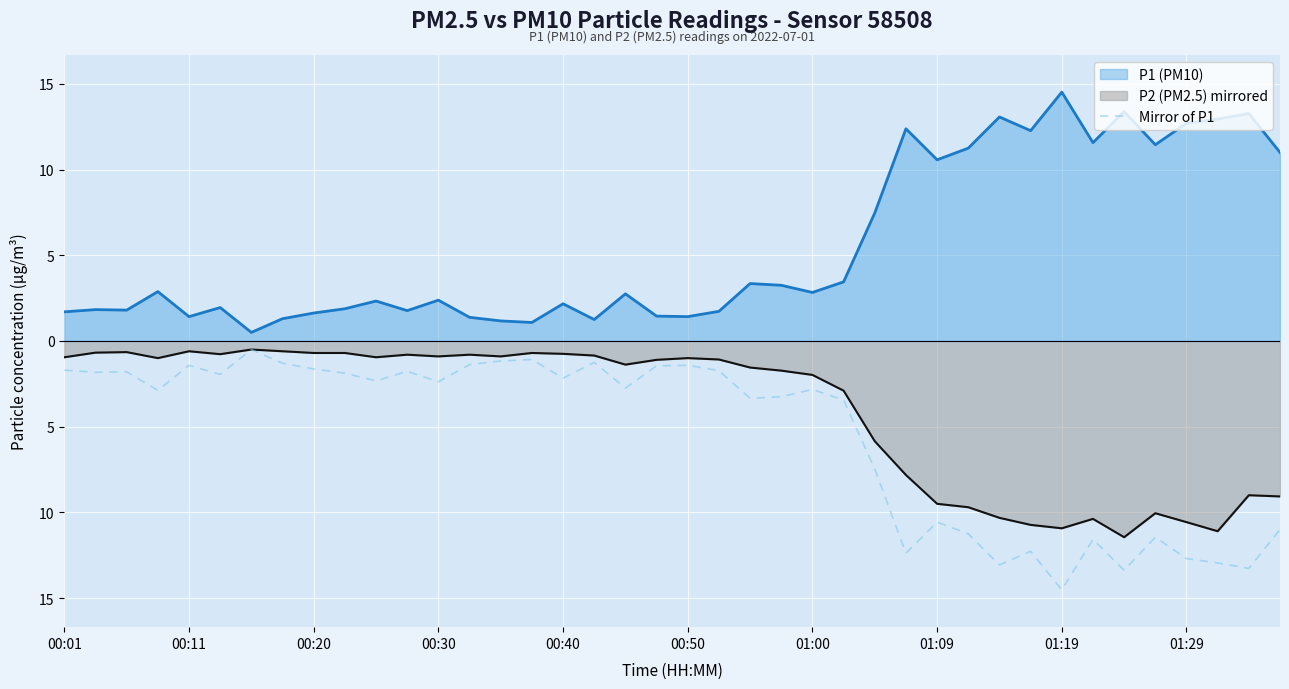

What are all the series names shown in the legend?

P1 (PM10), P2 (PM2.5) mirrored, Mirror of P1